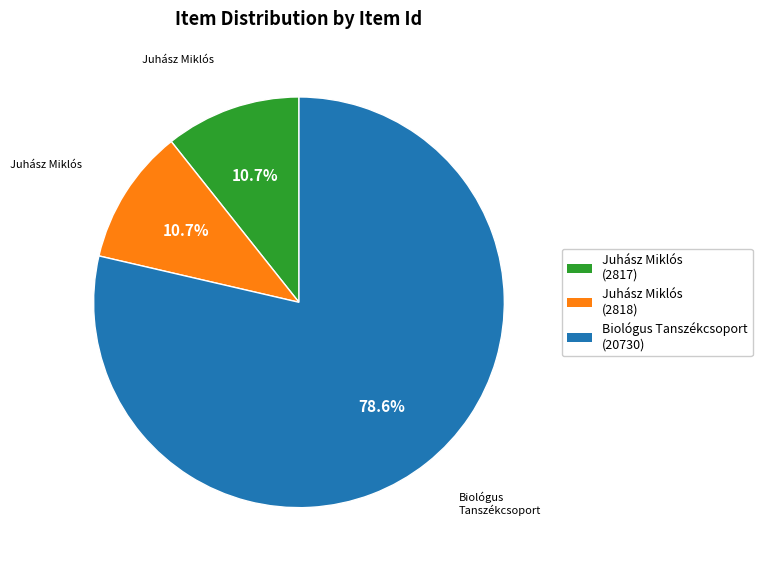

Count the number of slices in the pie.

3